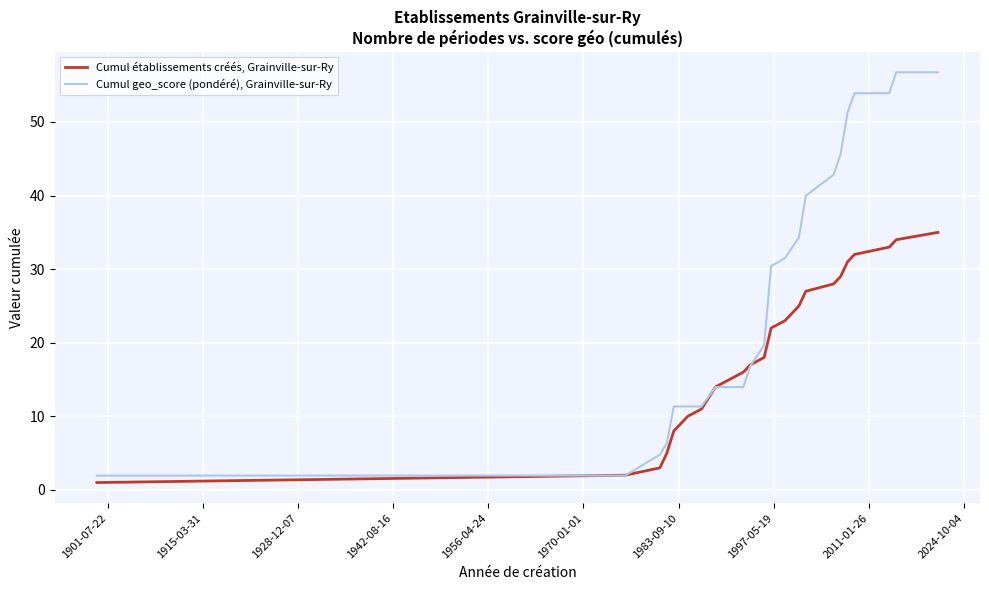

What is the highest value of the Cumul geo_score (pondéré), Grainville-sur-Ry series?

56.8